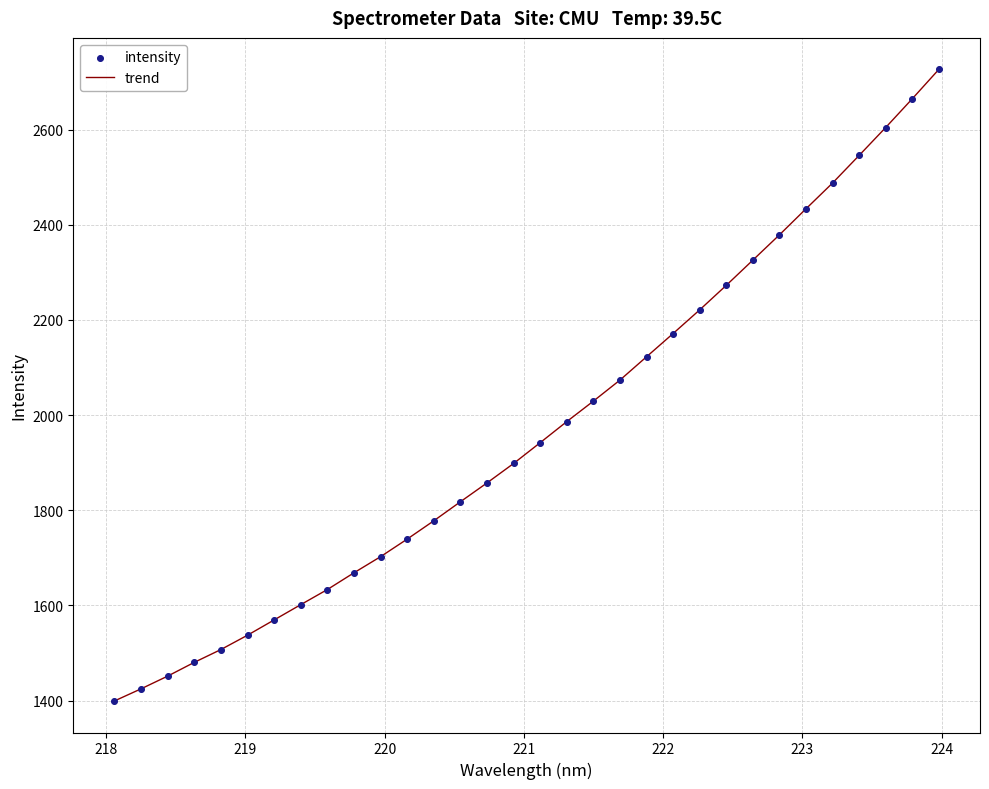

What is the difference between the maximum and minimum values?

1327.0